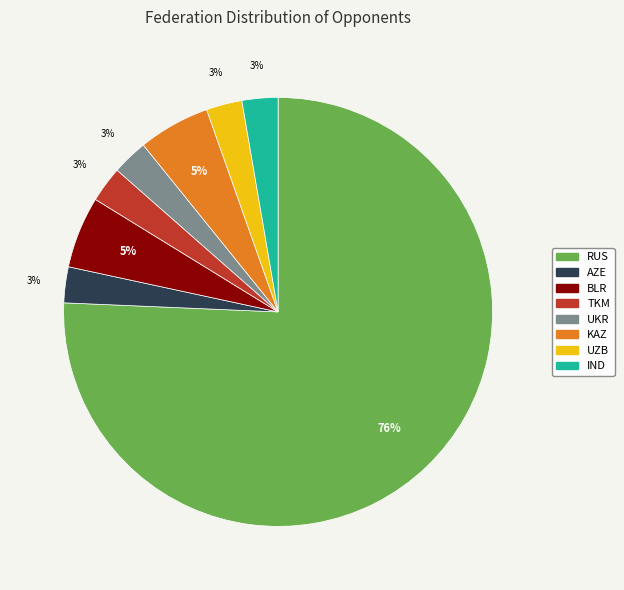

To the nearest percent, what is the combined percentage of IND and KAZ?

8%